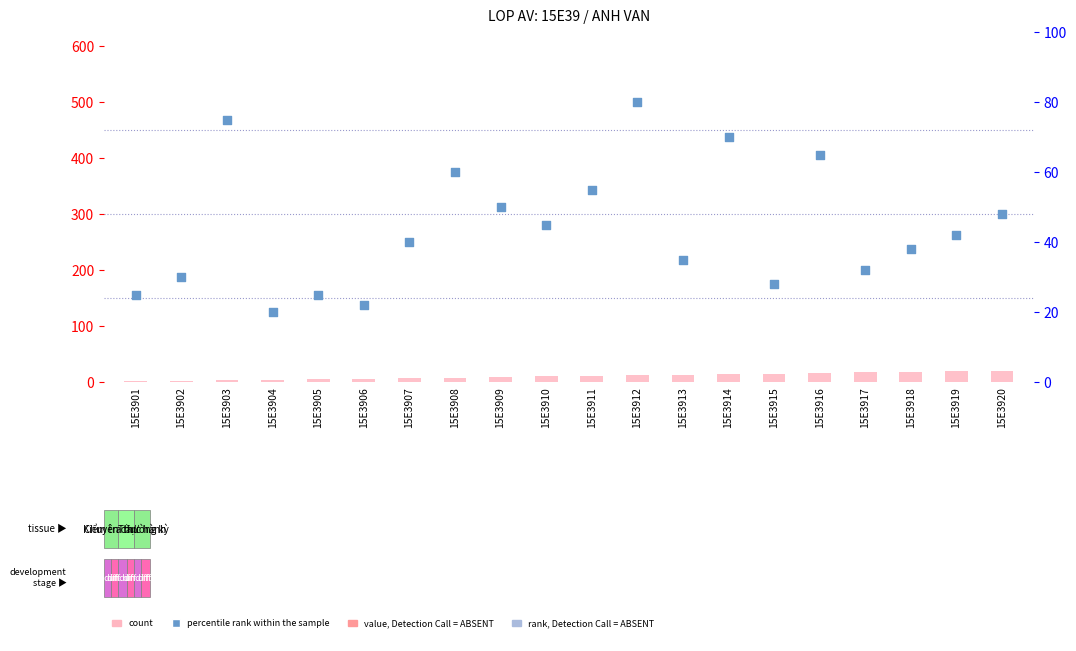

At which category is the sum across all series the highest?

15E3912